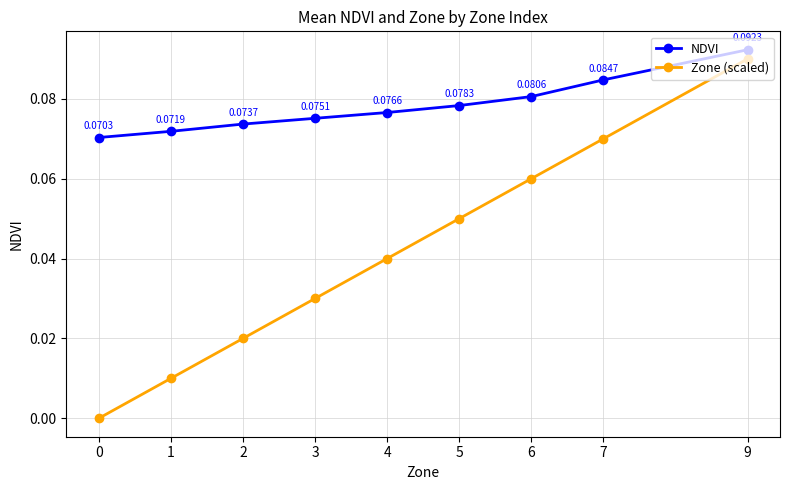

Count the number of data series in this chart.

2